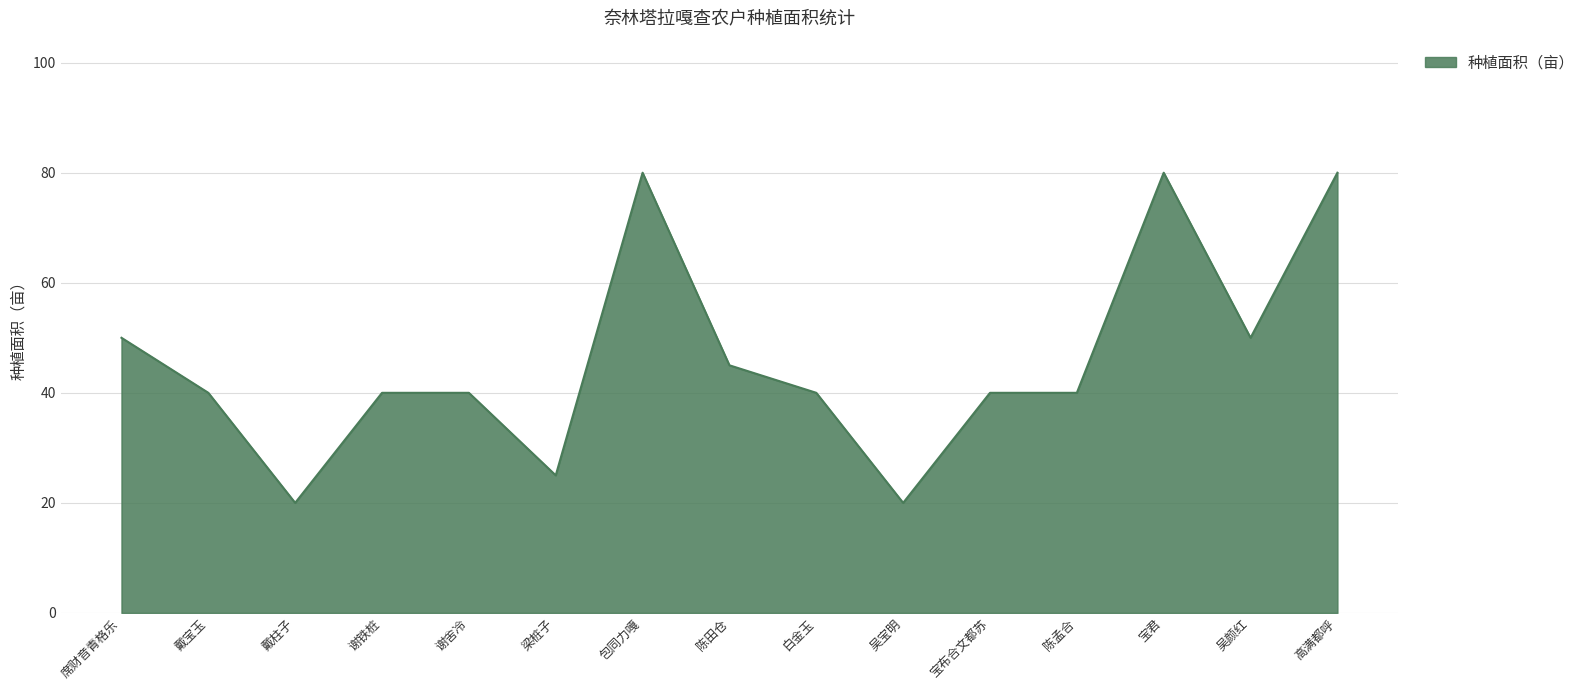

Reading left to right, extract all data points from this chart.

席财音青格乐=50	戴宝玉=40	戴柱子=20	谢铁桩=40	谢舍冷=40	梁桩子=25	包同力嘎=80	陈田仓=45	白金玉=40	吴宝明=20	宝布合文都苏=40	陈孟合=40	宝君=80	吴颜红=50	高满都呼=80